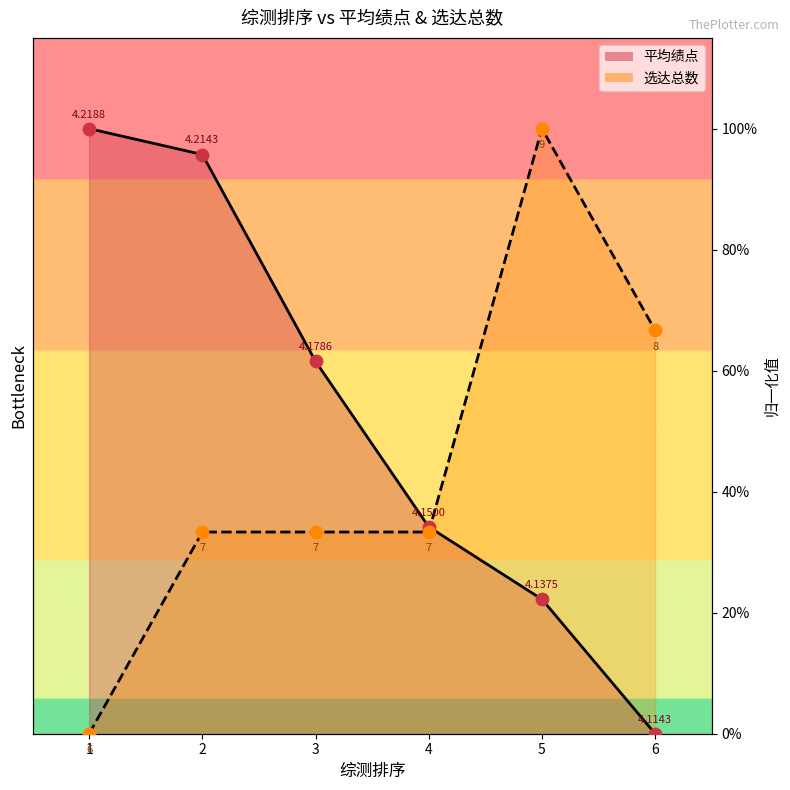

What is the total value across all series at 4?

0.7